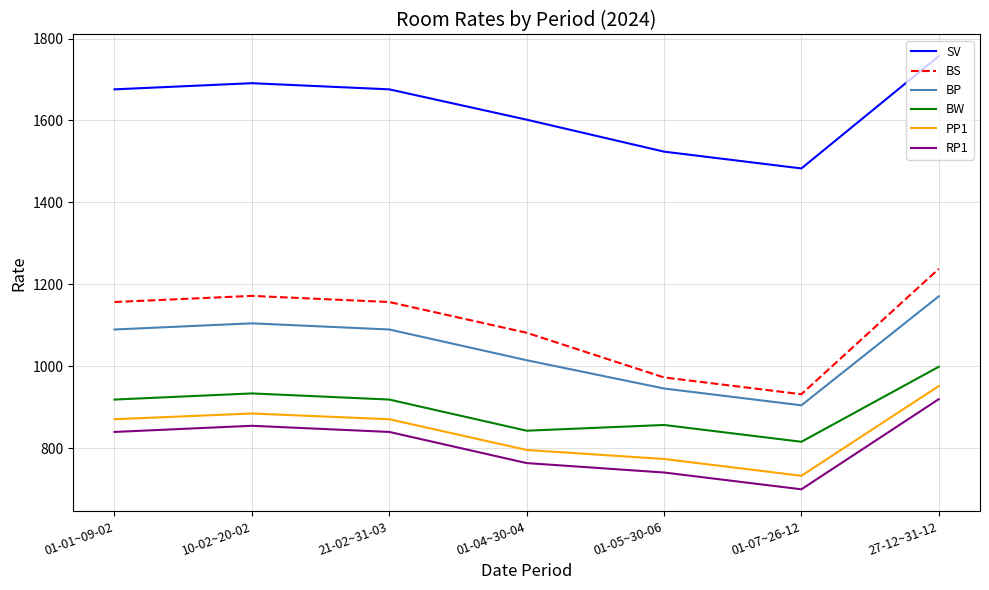

What is the difference between the SV values at 10-02~20-02 and 01-05~30-06?

167